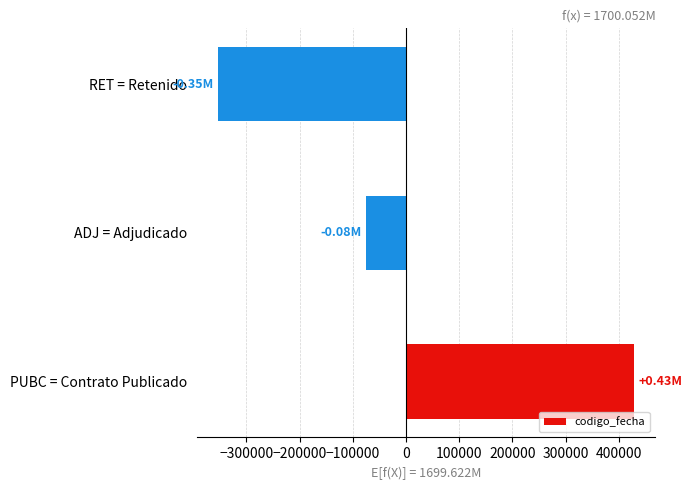

Are the bars grouped side by side (vs. stacked)?

No